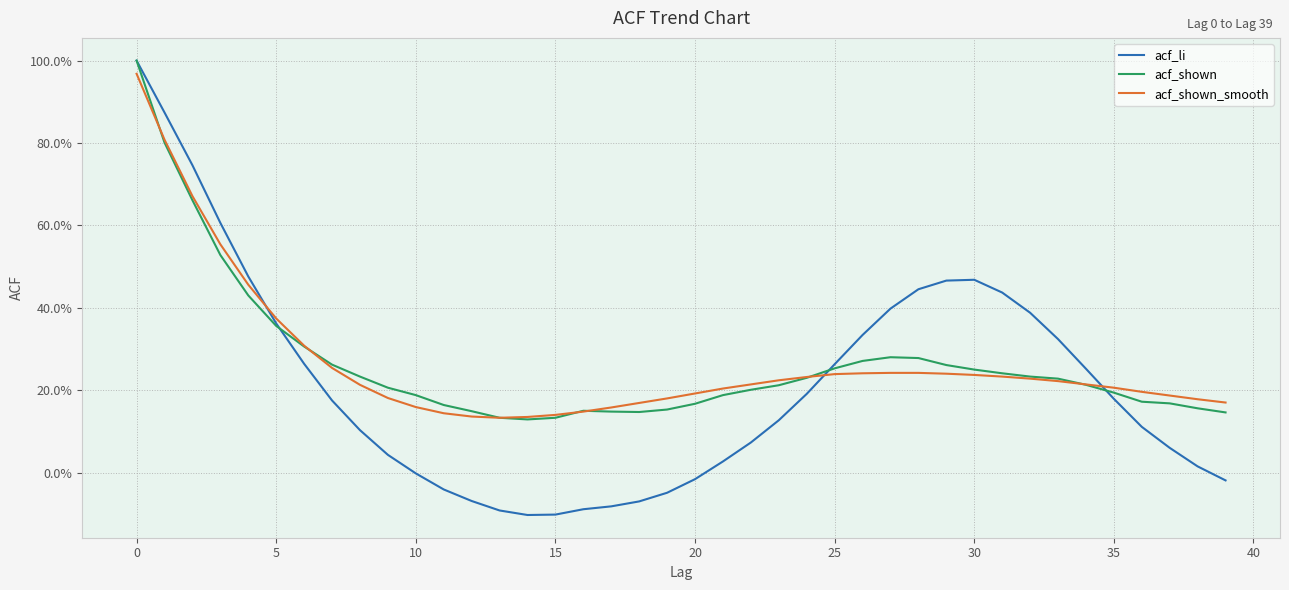

What are all the series names shown in the legend?

acf_li, acf_shown, acf_shown_smooth